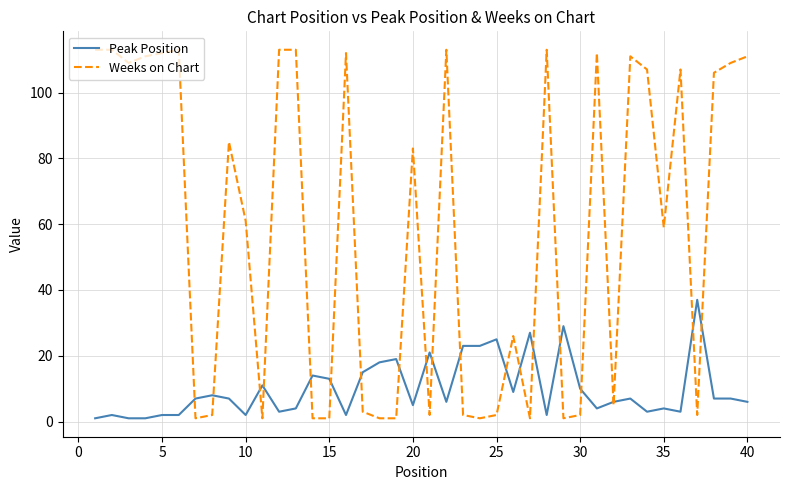

List the series in order of their peak value, highest first.

Weeks on Chart, Peak Position